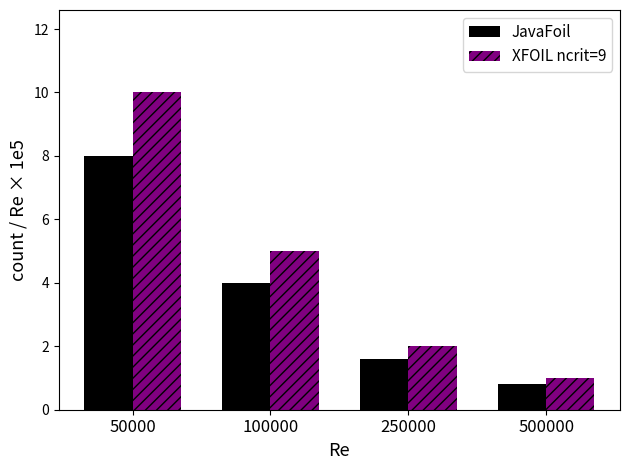

How many distinct data groups are displayed?

2